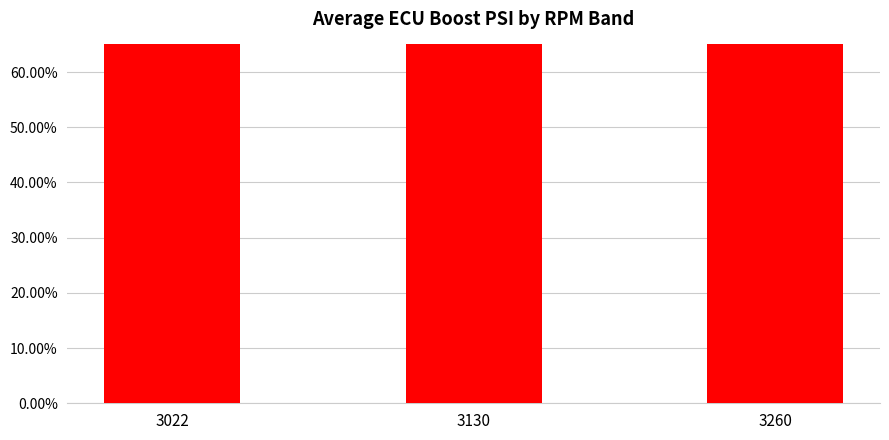

True or false: the data shows 1.4 at 3260.

False